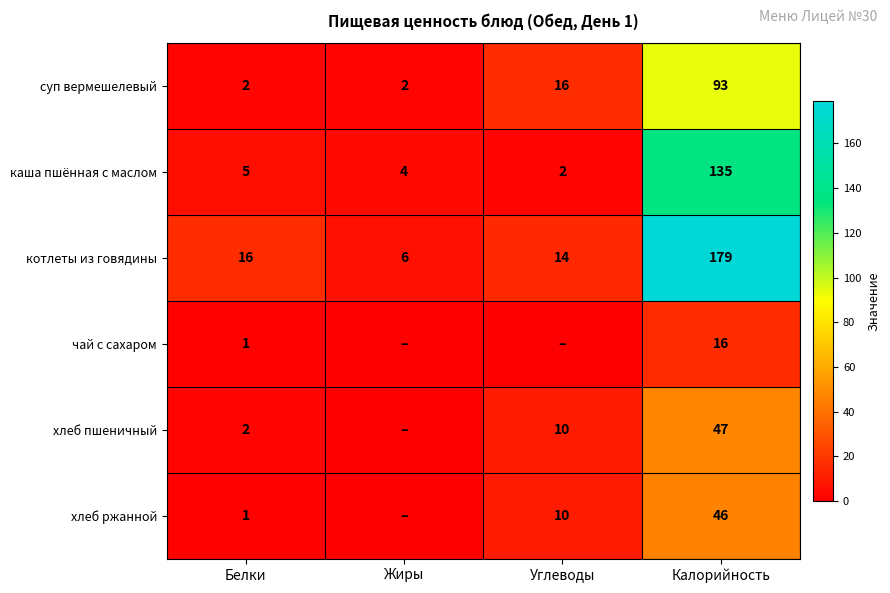

The value of чай с сахаром at Калорийность is 16. True or false?

True